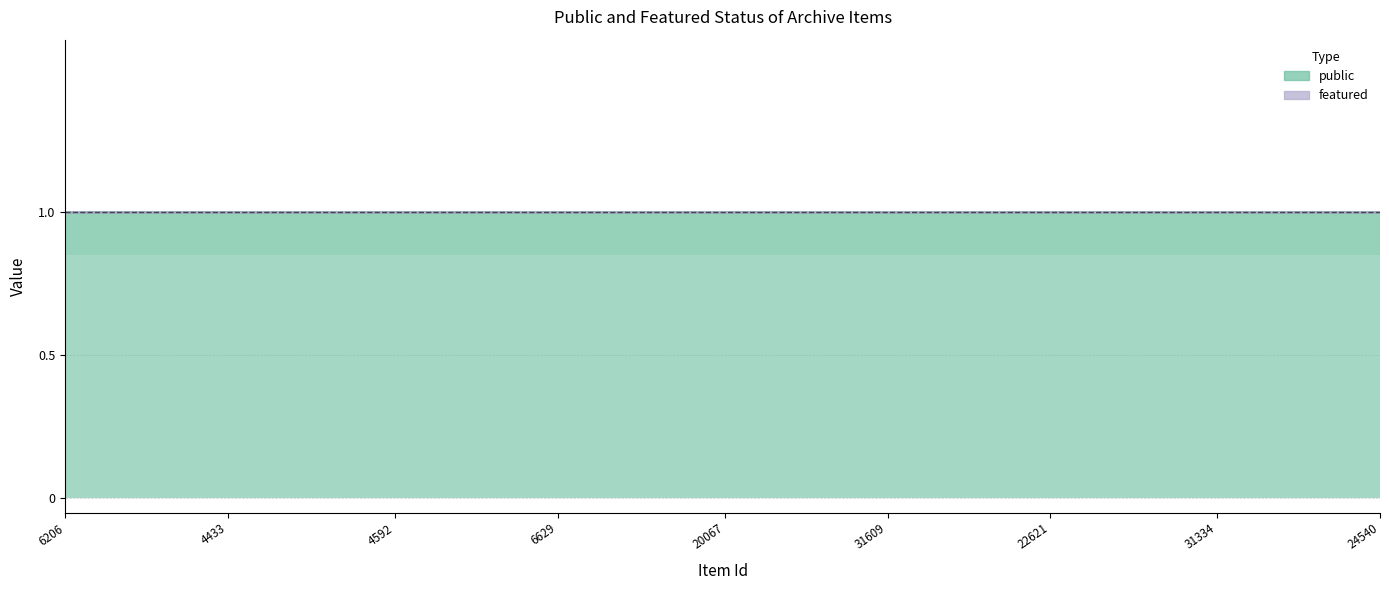

True or false: public has a value of 1 at 20084.

True